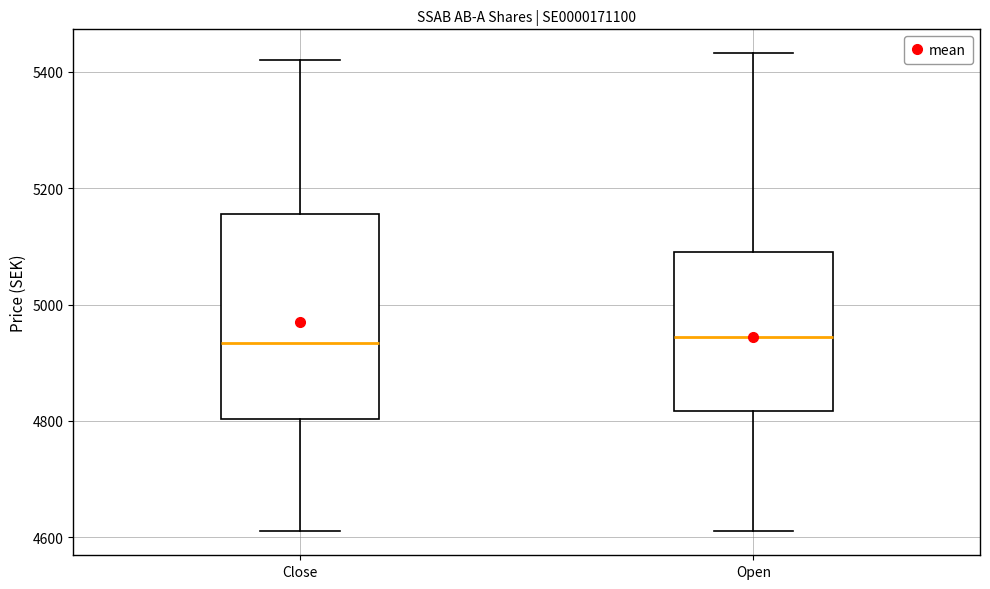

Reading left to right, read every box against the y-axis: the position of its median line, the range the box covers, and the ends of its whiskers. The values are not printed on the chart, so give them approximately, as read against the axis.

Close: median 4940, box 4800 to 5160, whiskers 4620 to 5420
Open: median 4940, box 4820 to 5100, whiskers 4620 to 5440